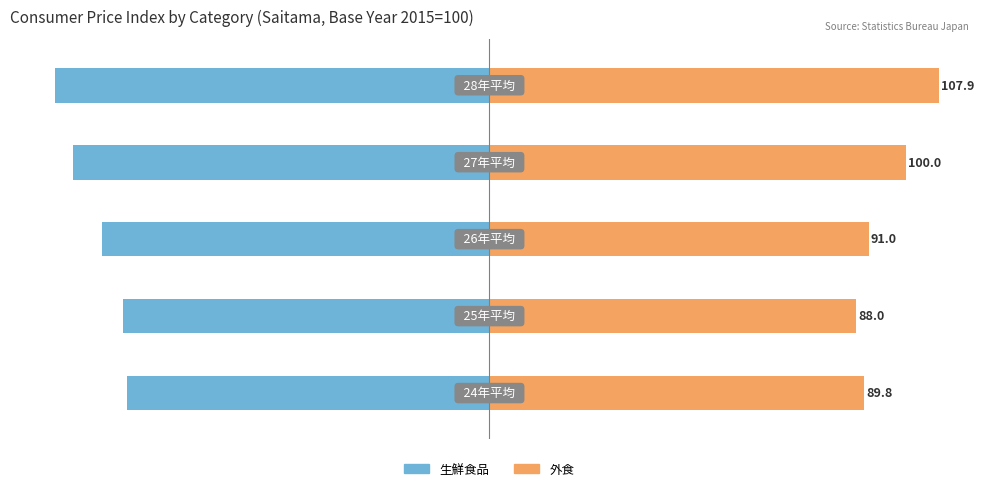

What is the difference between the 生鮮食品 values at 1 and 2?

4.9